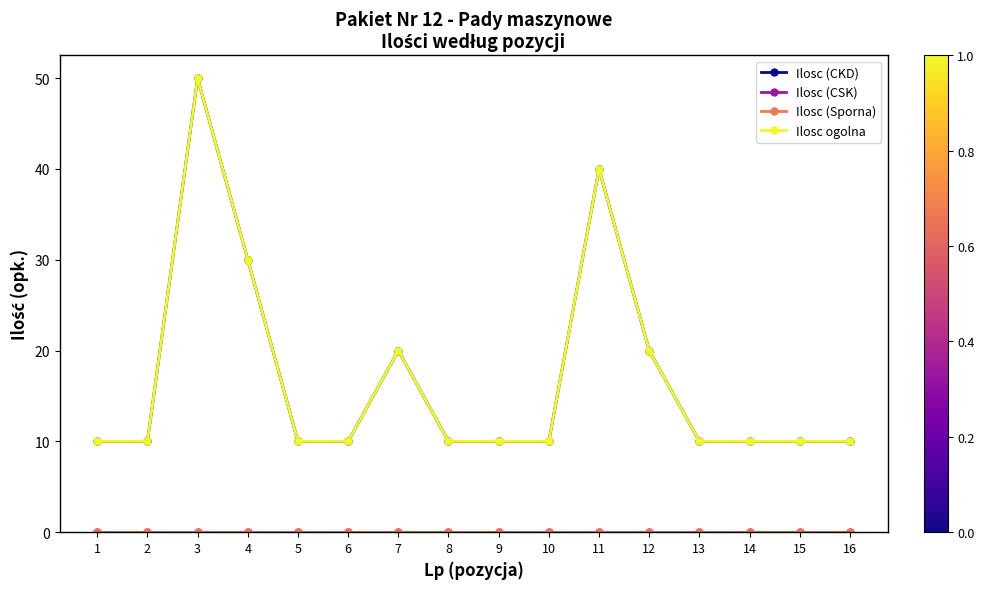

Is this an area chart (filled region under the line)?

No